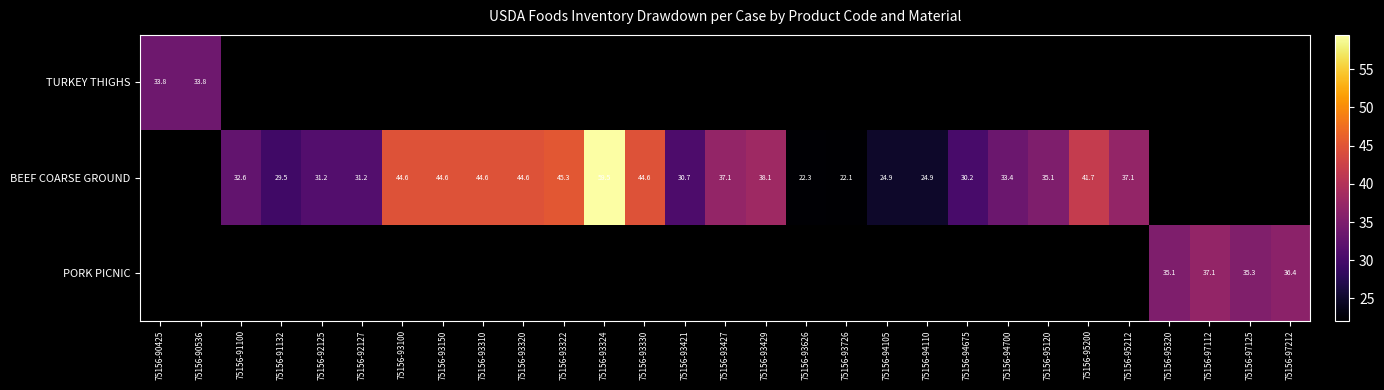

The BEEF COARSE GROUND series shows 31.2 at 75156-92125. True or false?

True